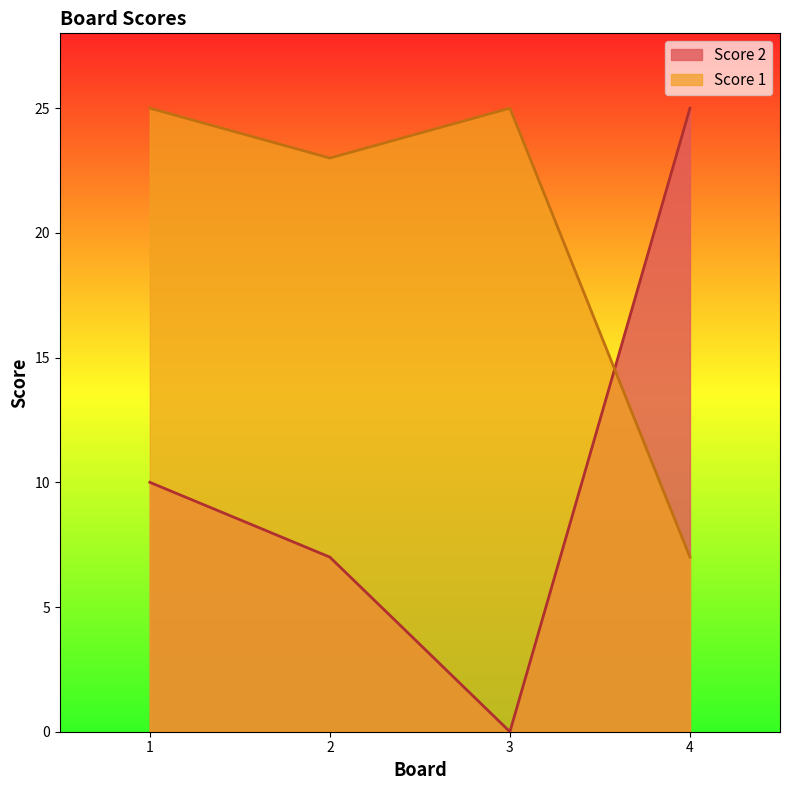

What is the greatest value displayed?

25